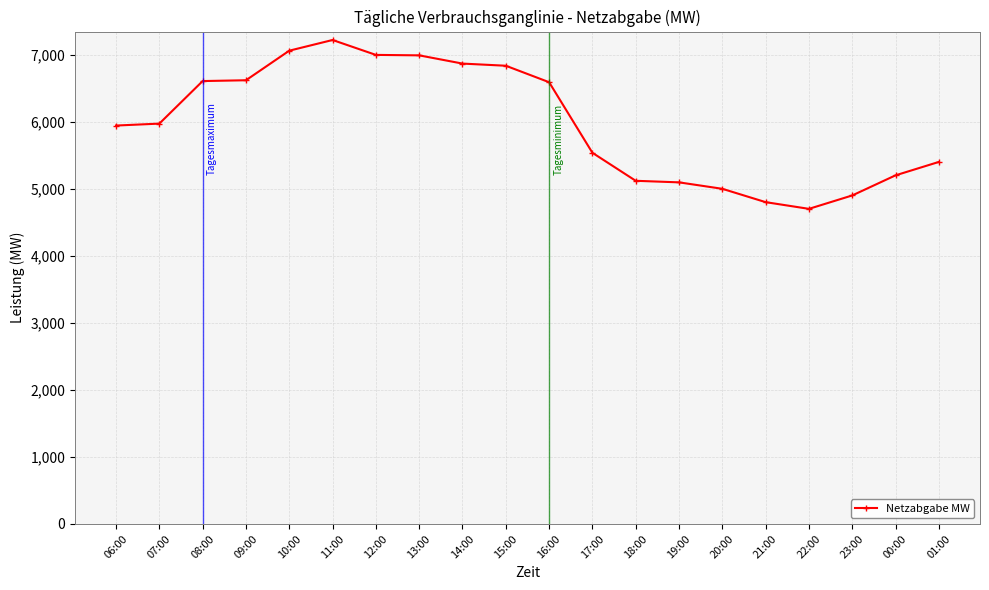

What is the ratio of the value at 01:00 to the value at 12:00?

0.8